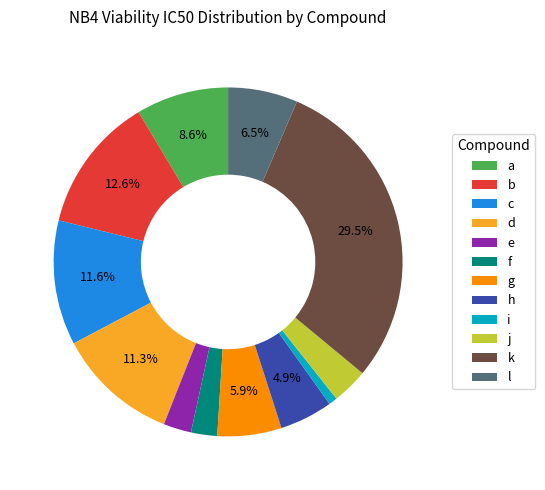

To the nearest percent, what percentage of the pie is i?

1%